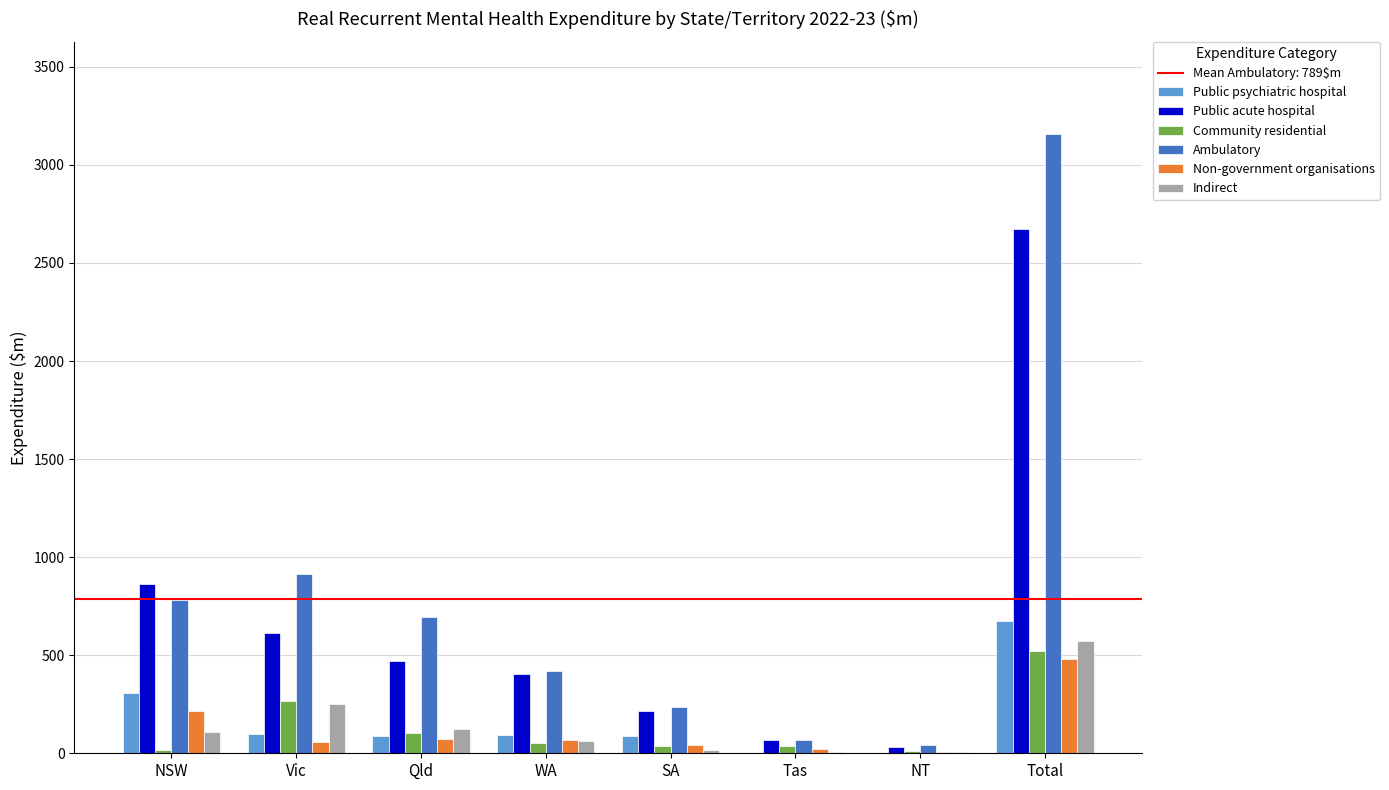

At which category is the sum across all series the highest?

Total